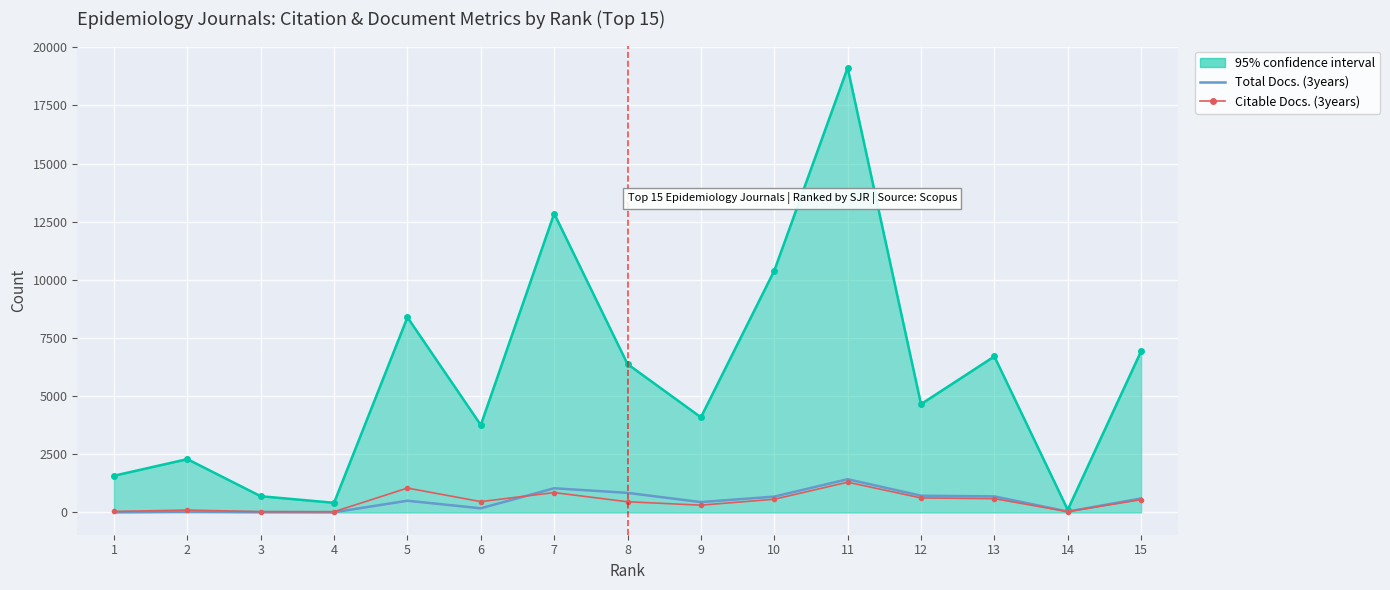

Which series has the largest range (max minus min)?

95% confidence interval